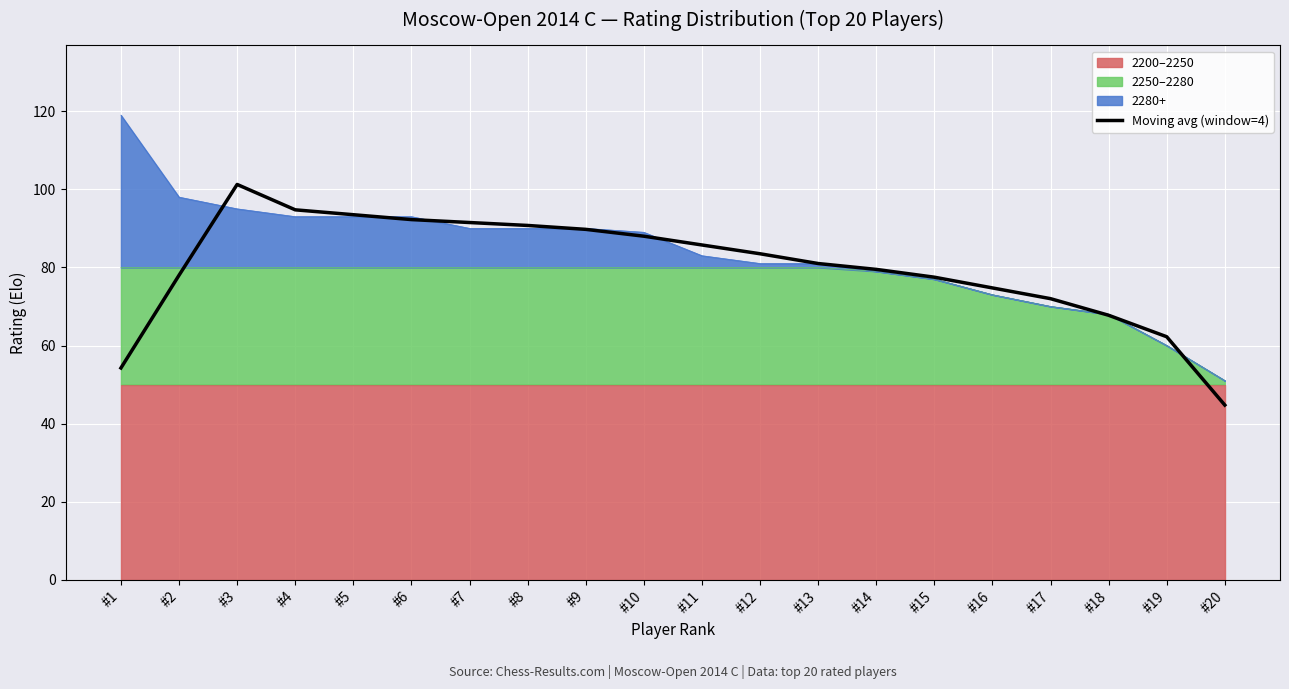

What is the change in value from #5 to #19?

-31.2